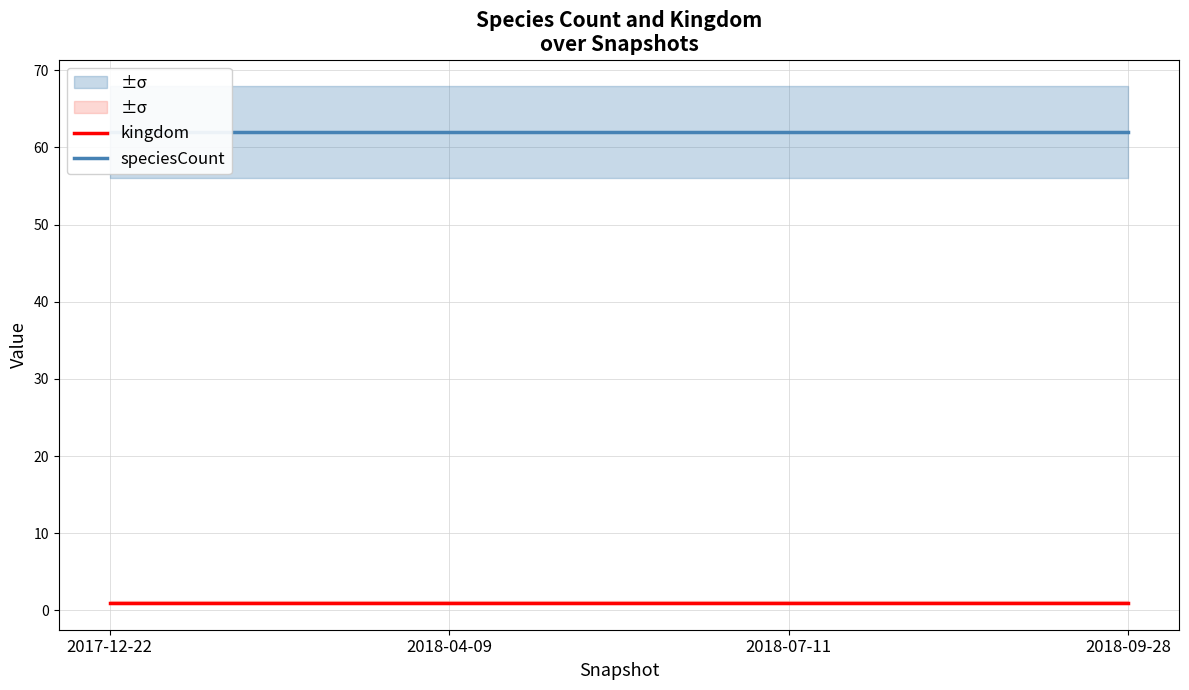

At how many categories does at least one series exceed 9?

4